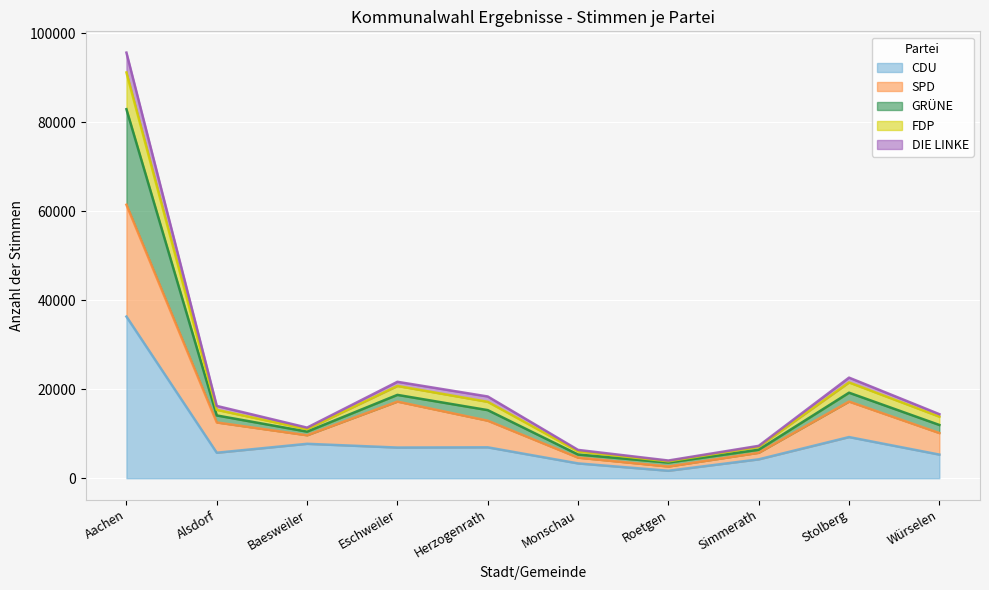

At which label is CDU closest to 19007?

Stolberg